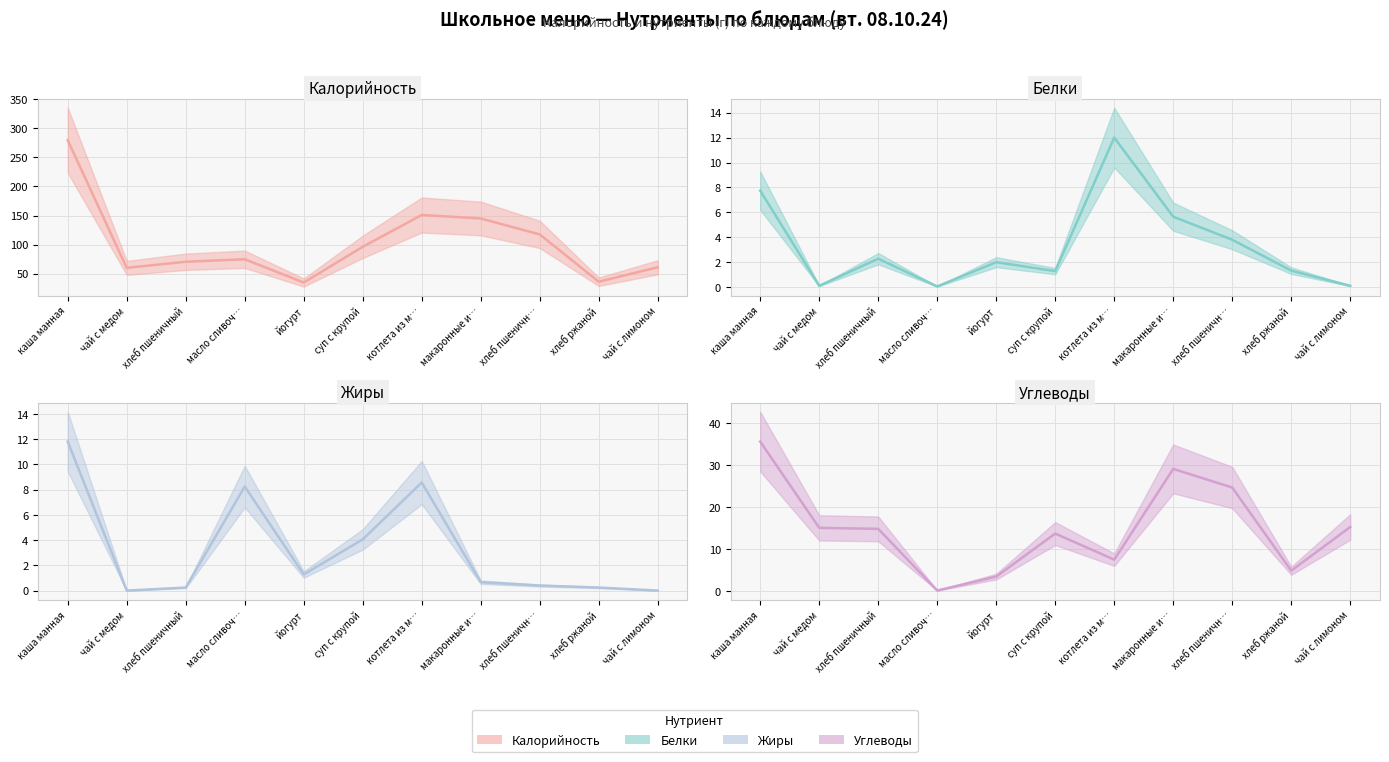

What position from the right is хлеб пшеничн…?

3